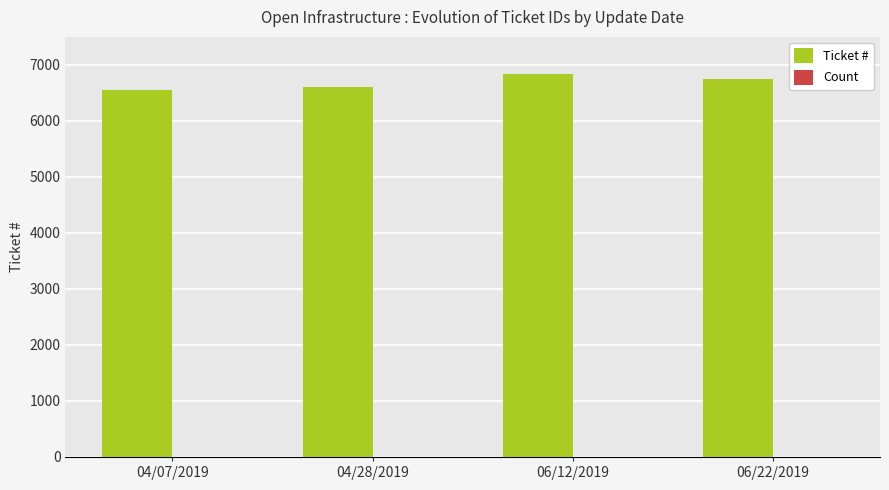

Are the bars horizontal?

No